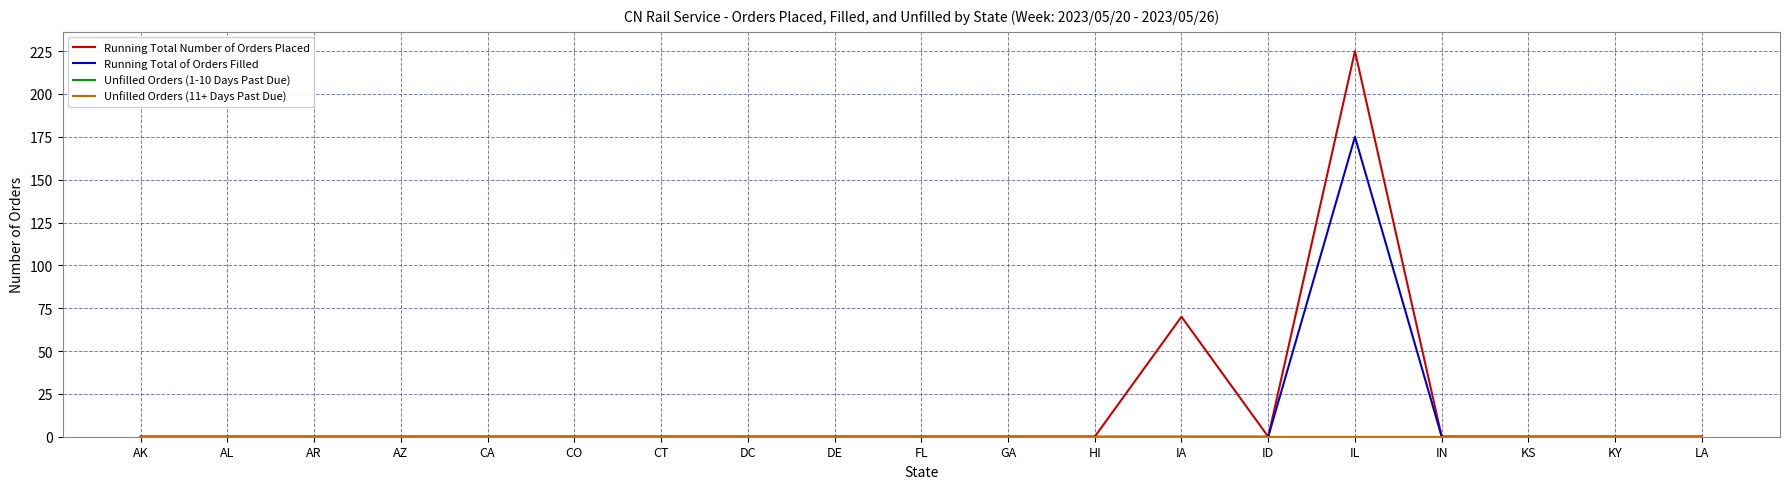

At which category does Running Total of Orders Filled reach its first local peak?

IL